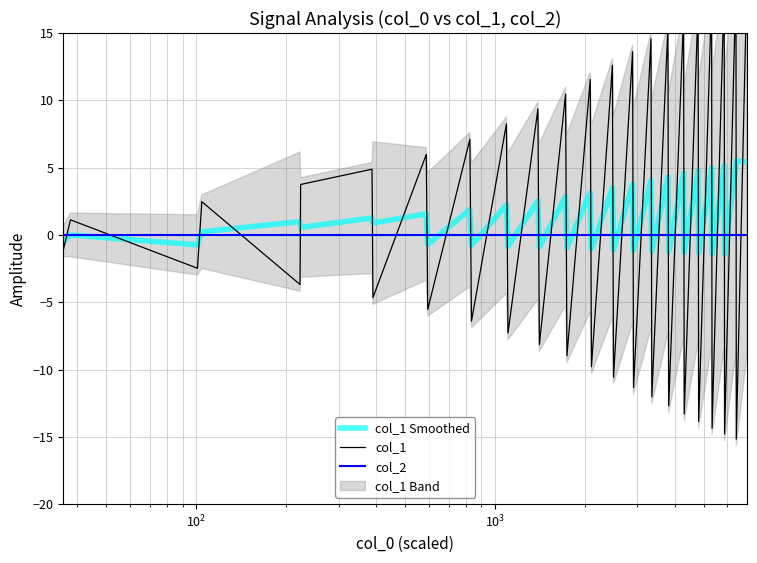

Reading left to right, extract all data points from this chart.

col_1 Smoothed: -0.2	-0.5	-0.0	-0.7	0.2	1.0	0.6	1.3	0.9	1.6	-0.7	1.9	-0.8	2.2	-0.8	2.5	-0.9	2.9	-1.0	3.2	-1.0	3.5	-1.1	3.8	-1.2	4.1	-1.2	4.3	-1.3	4.6	-1.3	4.8	-1.3	5.0	-1.4	5.2	-1.4	5.3	5.5	5.4
col_1: 0.0	-1.1	1.1	-2.5	2.5	-3.7	3.7	4.9	-4.7	6.0	-5.5	7.1	-6.4	8.2	-7.3	9.4	-8.1	10.5	-9.0	11.6	-9.8	12.6	-10.6	13.6	-11.3	14.6	-12.0	15.5	-12.7	16.3	-13.3	17.1	-13.9	17.7	-14.4	18.3	-14.8	18.9	-15.2	19.3
col_2: 0.0	0.0	0.0	0.0	0.0	0.0	0.0	0.0	0.0	0.0	0.0	0.0	0.0	0.0	0.0	0.0	0.0	0.0	0.0	0.0	0.0	0.0	0.0	0.0	0.0	0.0	0.0	0.0	0.0	0.0	0.0	0.0	0.0	0.0	0.0	0.0	0.0	0.0	0.0	0.0